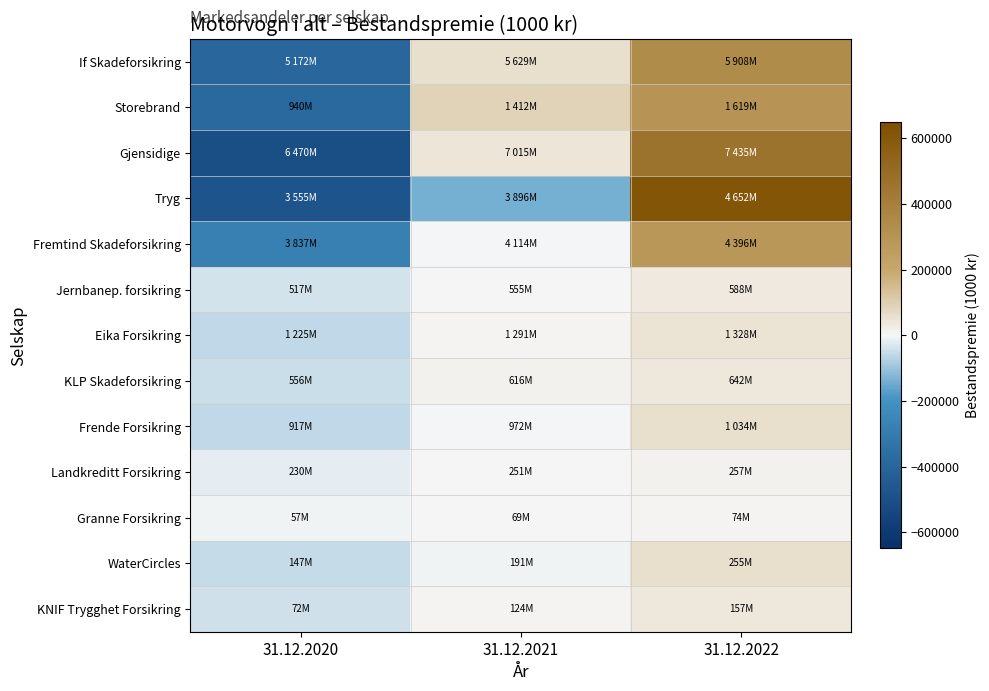

What is the difference between the highest and lowest values at 31.12.2021?

226761.3